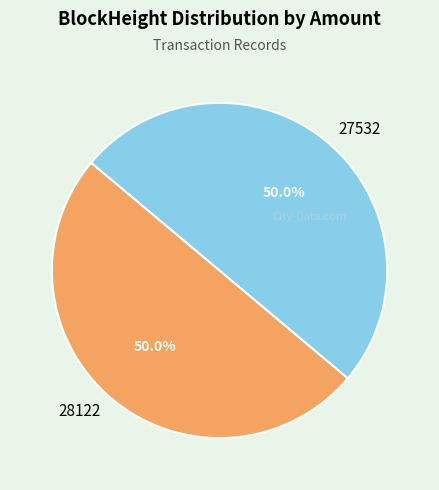

Approximately how many times larger is the value at 28122 compared to 27532?

1.0